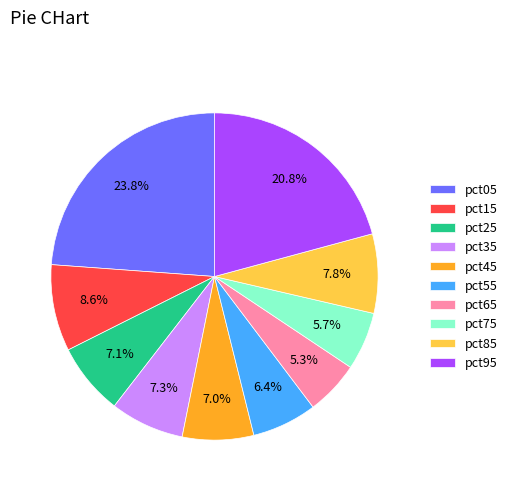

Count the number of slices in the pie.

10